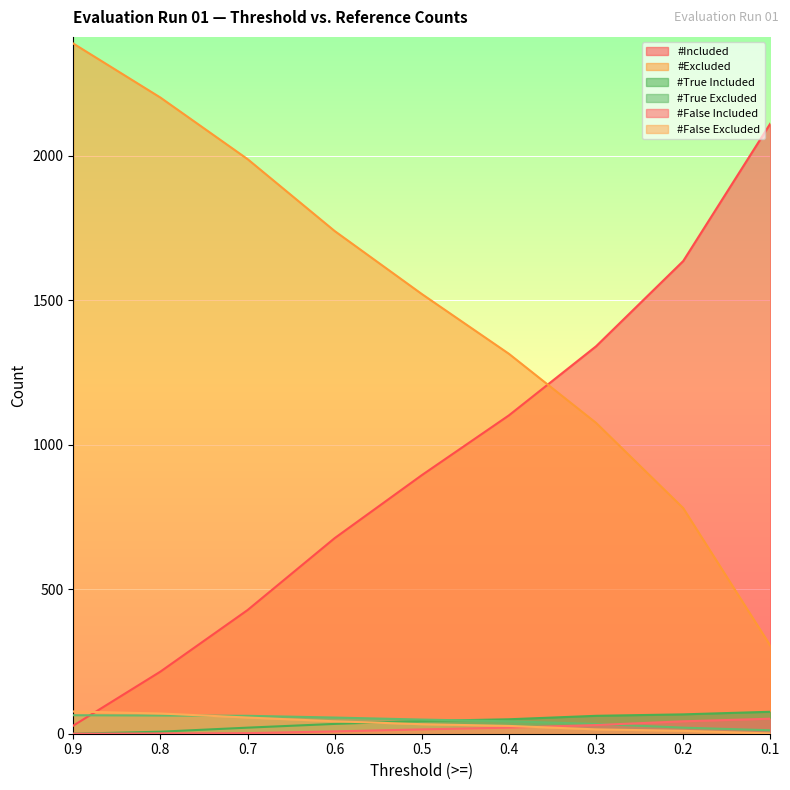

Reading right to left, list all the values displayed in this chart.

#Included: 0.1=2112	0.2=1636	0.3=1341	0.4=1102	0.5=895	0.6=677	0.7=428	0.8=215	0.9=28
#Excluded: 0.1=305	0.2=781	0.3=1076	0.4=1315	0.5=1522	0.6=1740	0.7=1989	0.8=2202	0.9=2389
#True Included: 0.1=76	0.2=67	0.3=62	0.4=50	0.5=44	0.6=34	0.7=21	0.8=7	0.9=0
#True Excluded: 0.1=12	0.2=21	0.3=34	0.4=43	0.5=49	0.6=56	0.7=62	0.8=63	0.9=64
#False Included: 0.1=52	0.2=43	0.3=30	0.4=21	0.5=15	0.6=8	0.7=2	0.8=1	0.9=0
#False Excluded: 0.1=1	0.2=10	0.3=15	0.4=27	0.5=33	0.6=43	0.7=56	0.8=70	0.9=77